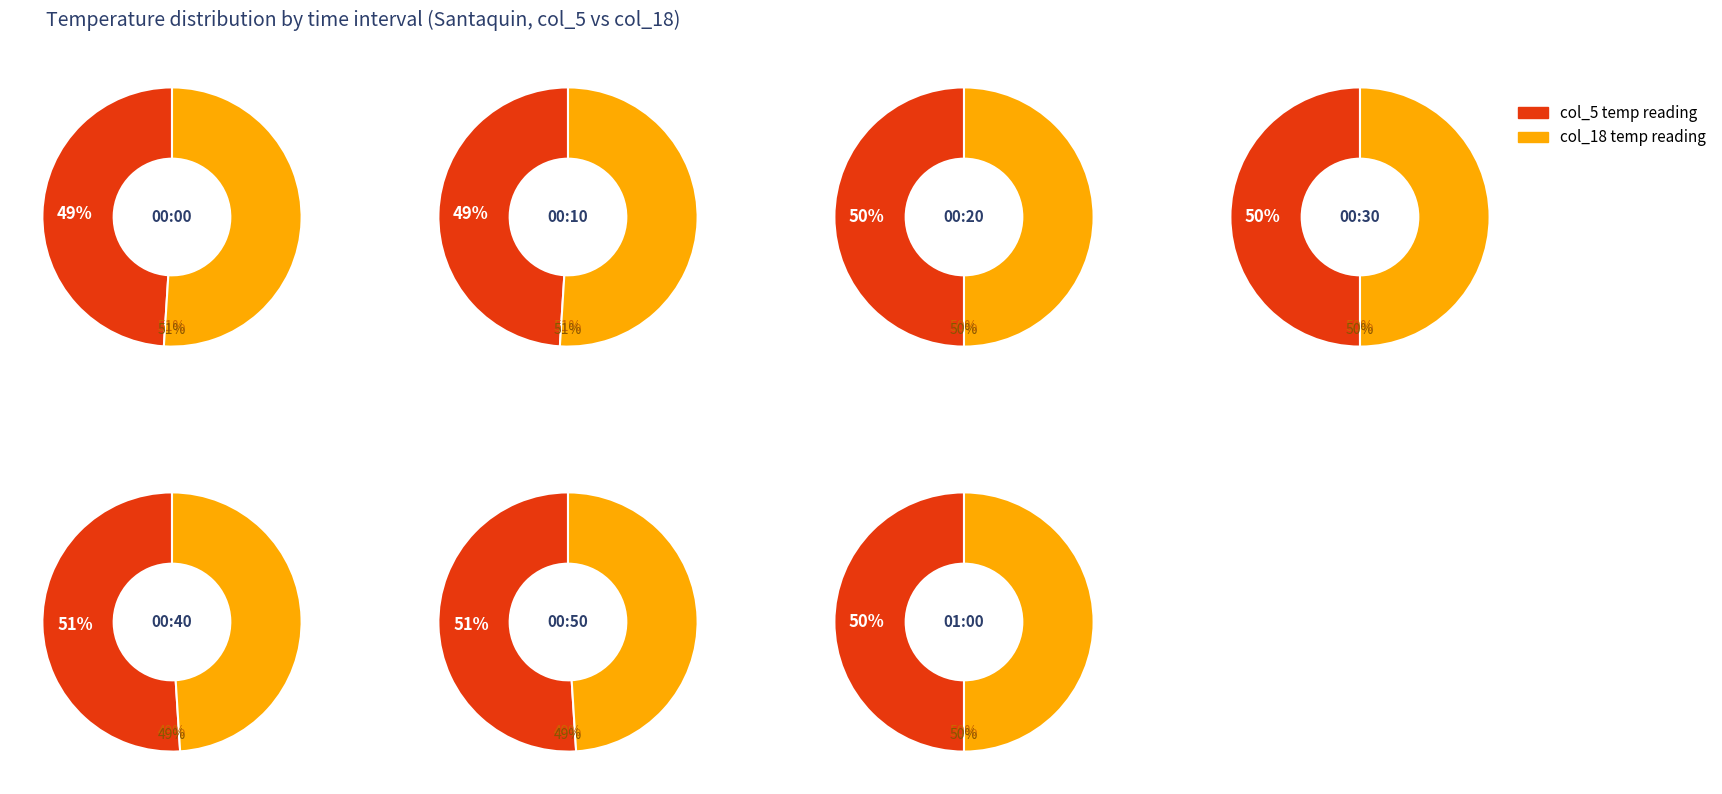

Is it true that 00:30 is 14% of the pie?

True